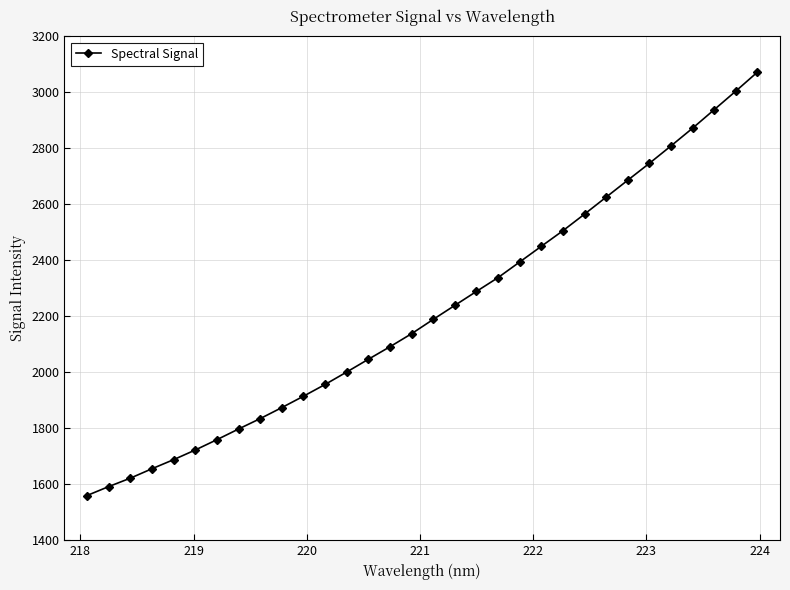

What is the greatest value displayed?

3071.8